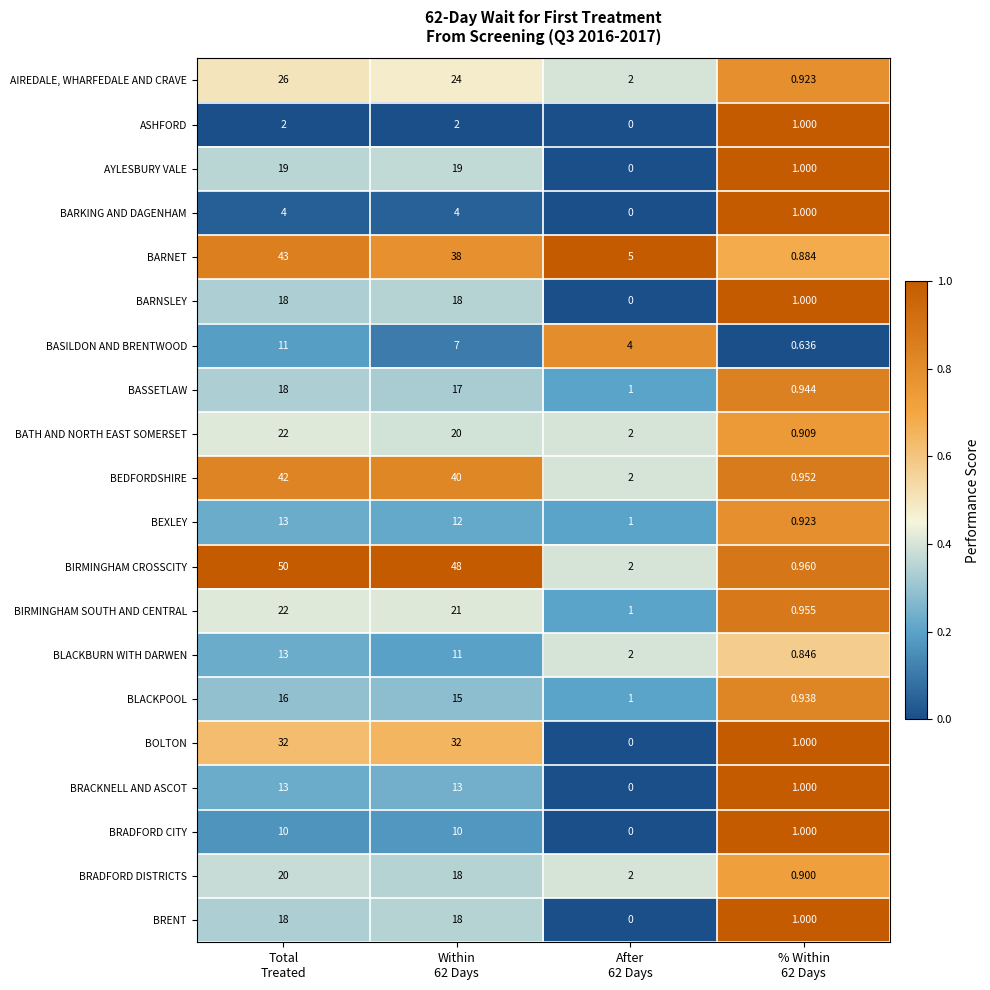

Which series has the largest range (max minus min)?

BIRMINGHAM CROSSCITY